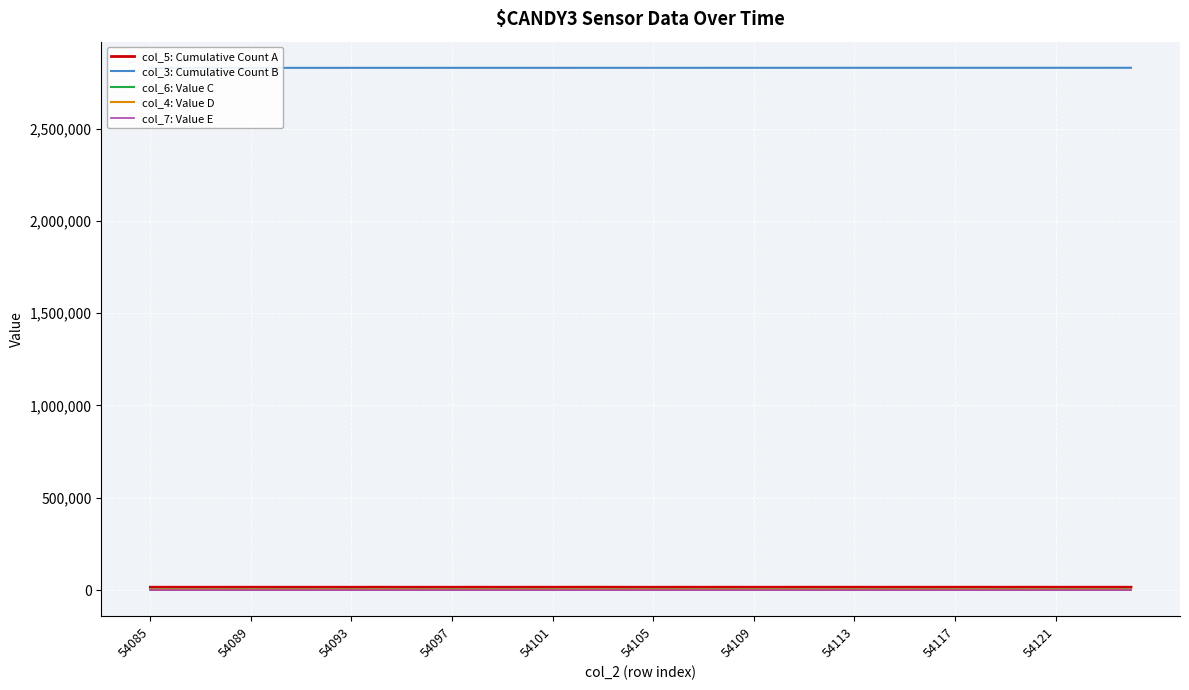

Count the number of data series in this chart.

5